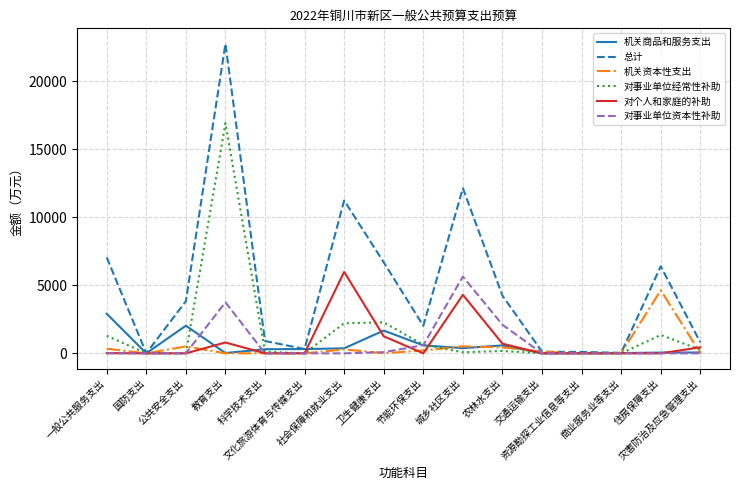

Which series has the largest total across all categories?

总计